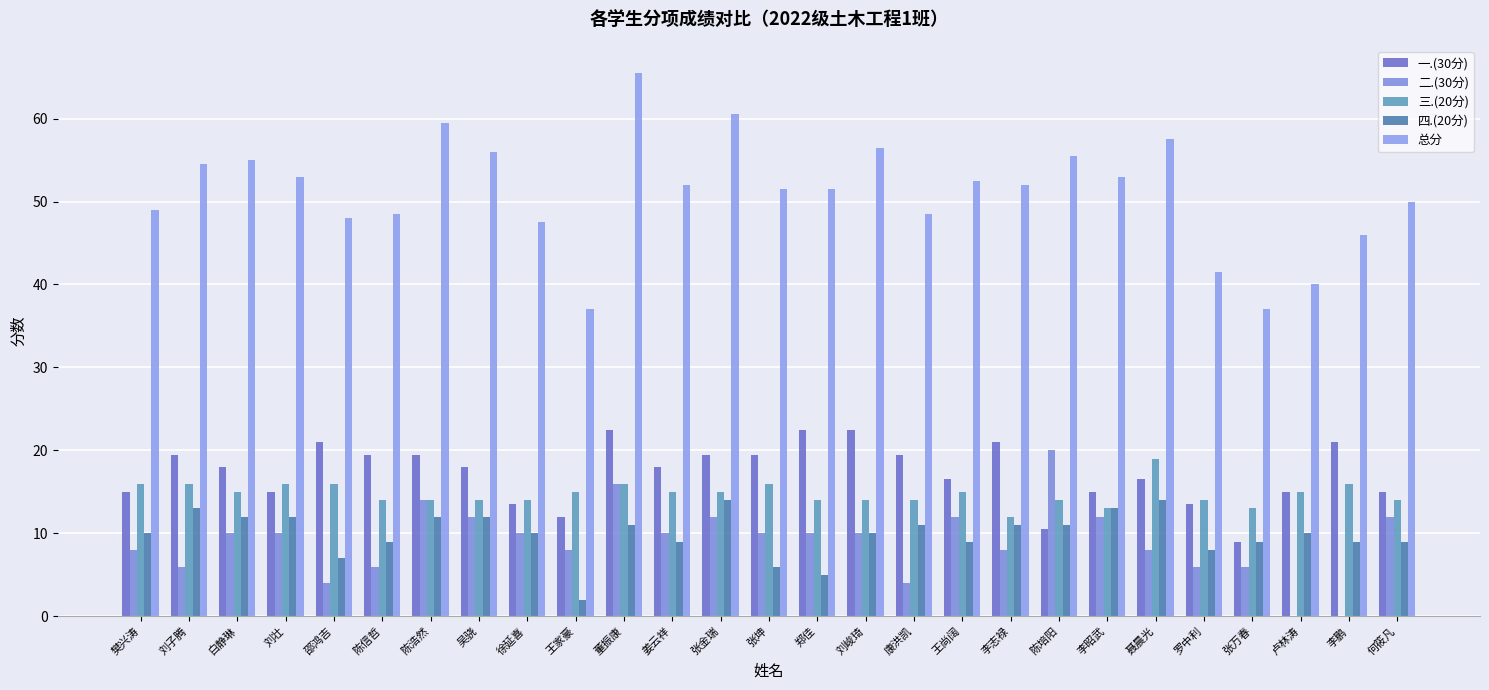

What are all the series names shown in the legend?

一.(30分), 二.(30分), 三.(20分), 四.(20分), 总分